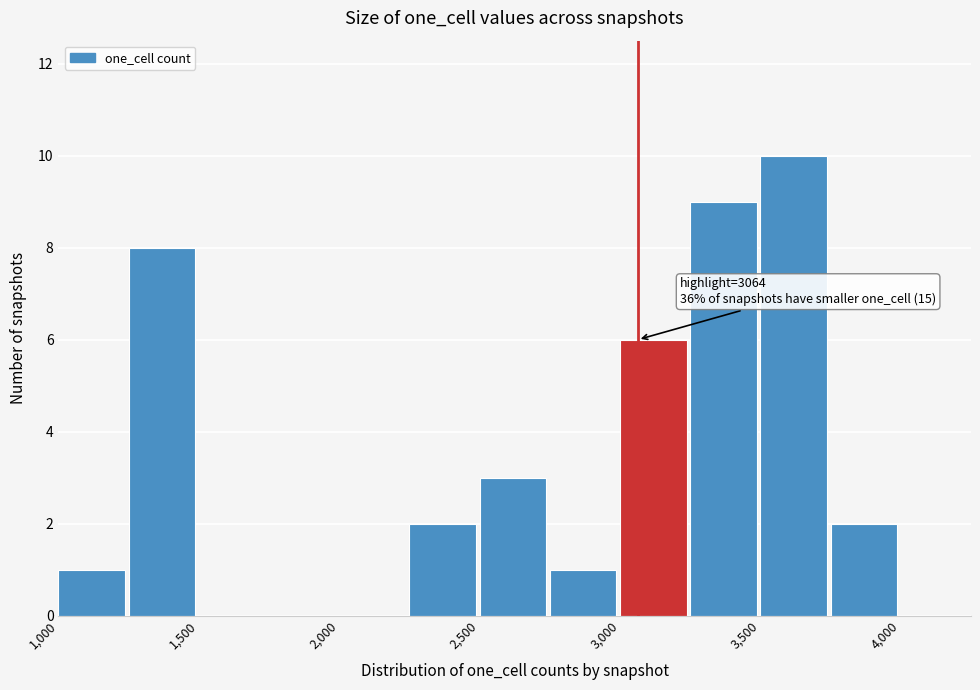

Over which range of the x-axis is the bar tallest?

3500 to 3750